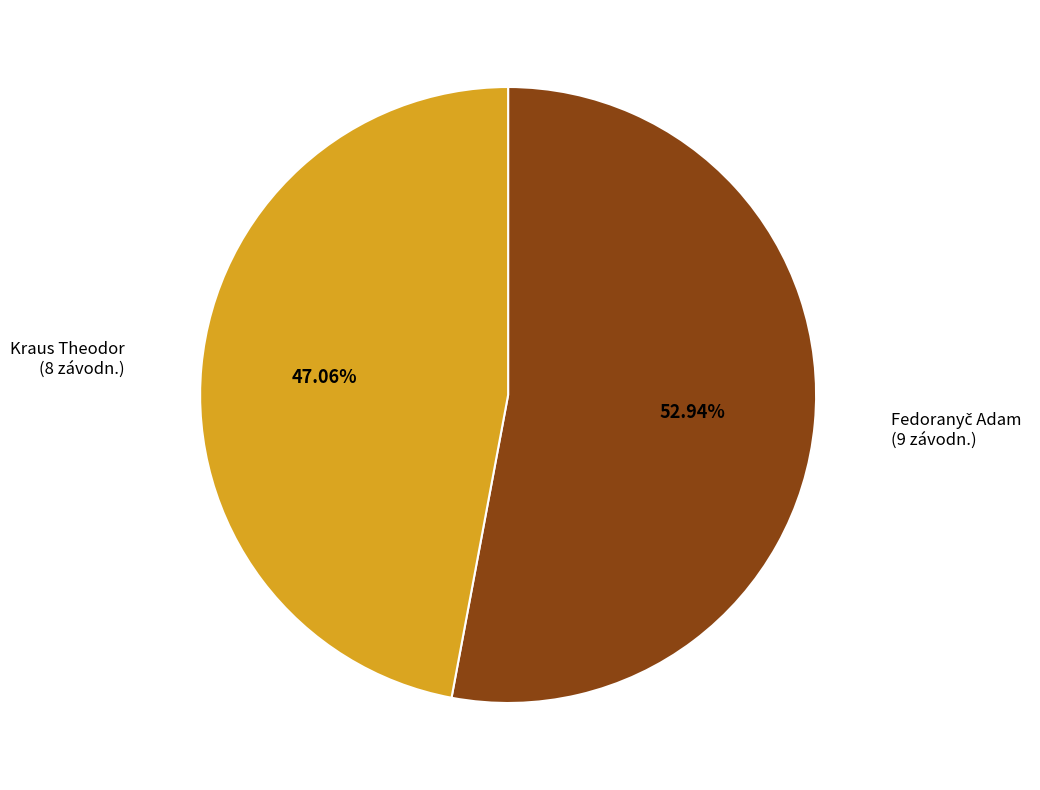

Count the number of slices in the pie.

2